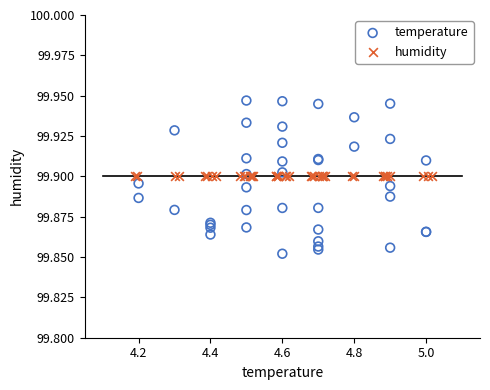

Which series contains the highest Y value?

temperature